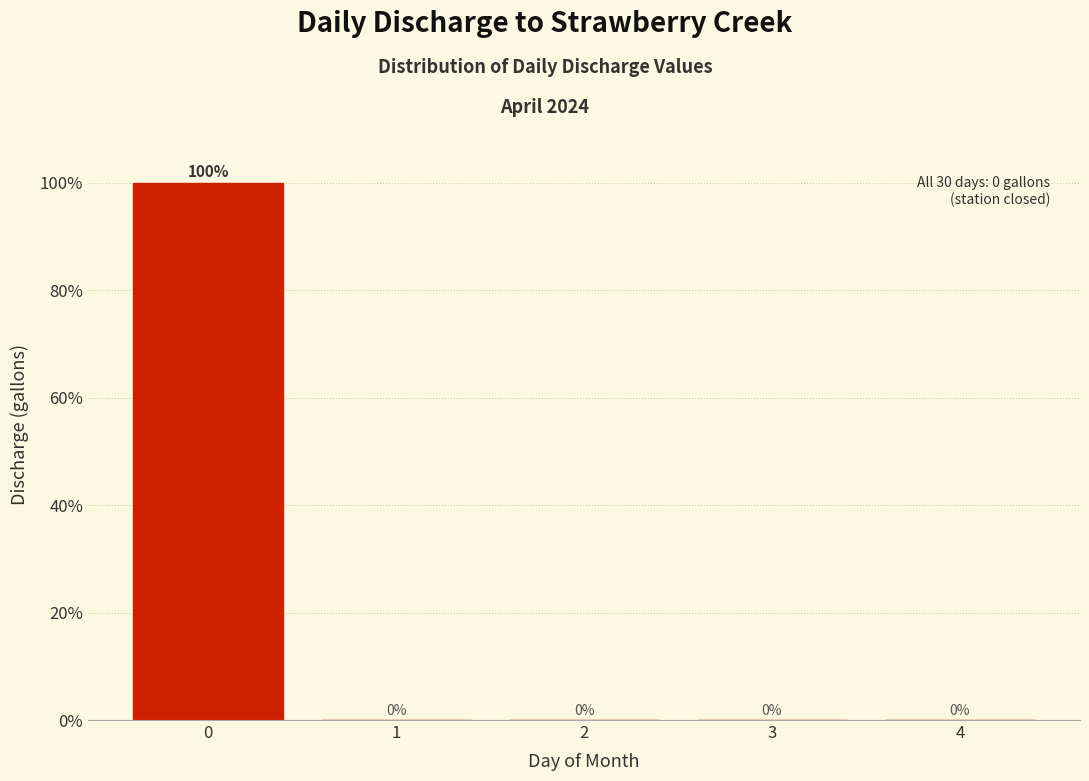

Reading left to right, extract all data points from this chart.

0=100	1=0	2=0	3=0	4=0